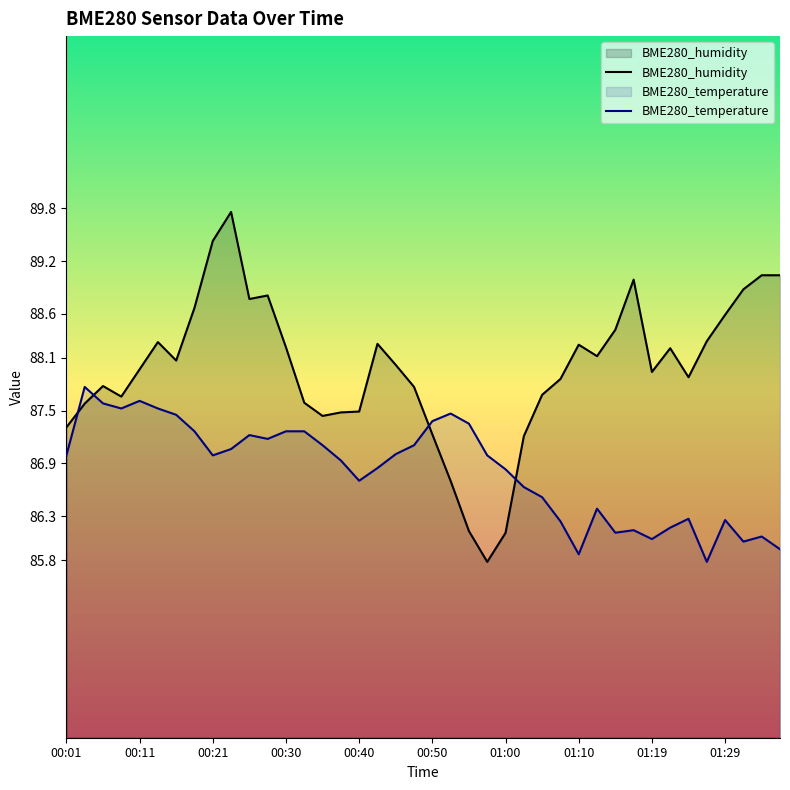

Is the value of BME280_humidity at 01:34 greater than the value of BME280_temperature at 00:18?

Yes